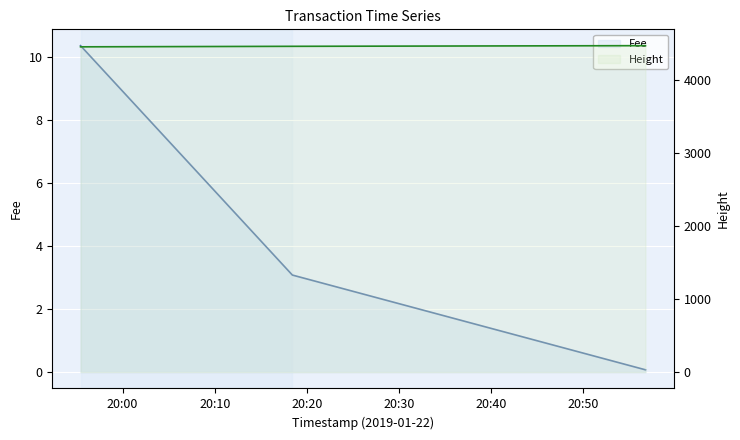

Rank the series by their average value, from lowest to highest.

Fee, Height